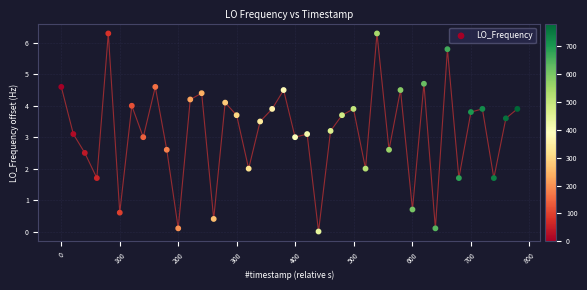

What is the range of Y values (max minus min)?

6.3